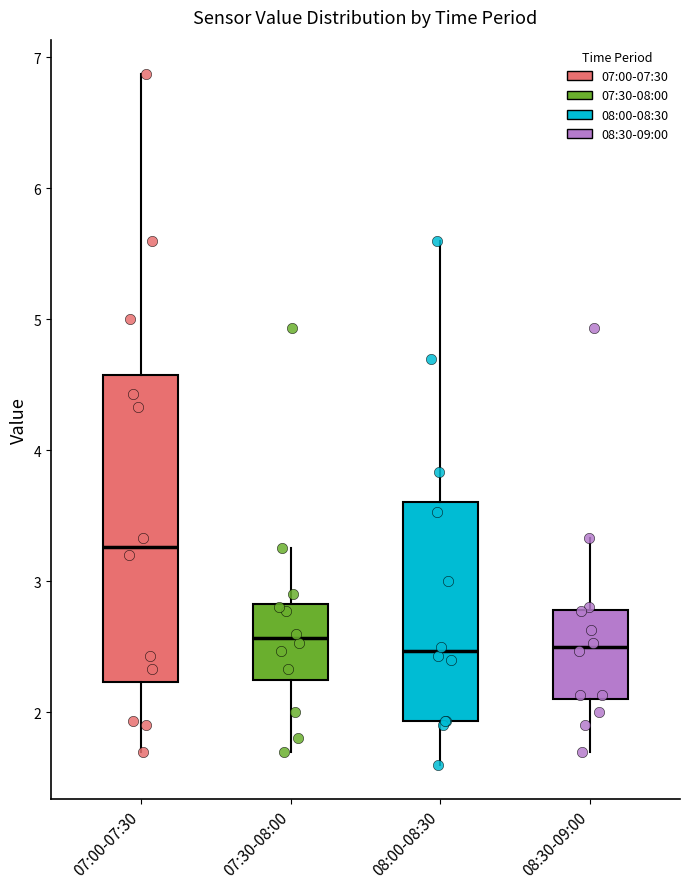

Reading left to right, read every box against the y-axis: the position of its median line, the range the box covers, and the ends of its whiskers. The values are not printed on the chart, so give them approximately, as read against the axis.

07:00-07:30: median 3.3, box 2.2 to 4.6, whiskers 1.7 to 6.9
07:30-08:00: median 2.6, box 2.2 to 2.8, whiskers 1.7 to 3.3
08:00-08:30: median 2.5, box 1.9 to 3.6, whiskers 1.6 to 5.6
08:30-09:00: median 2.5, box 2.1 to 2.8, whiskers 1.7 to 3.3